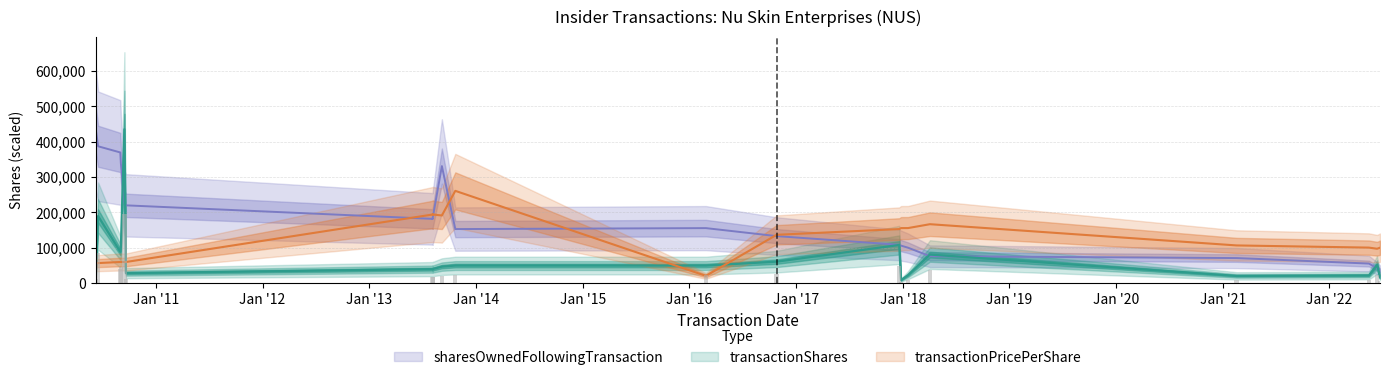

The value of transactionShares at 2010-09-03 is 103310.0. True or false?

True